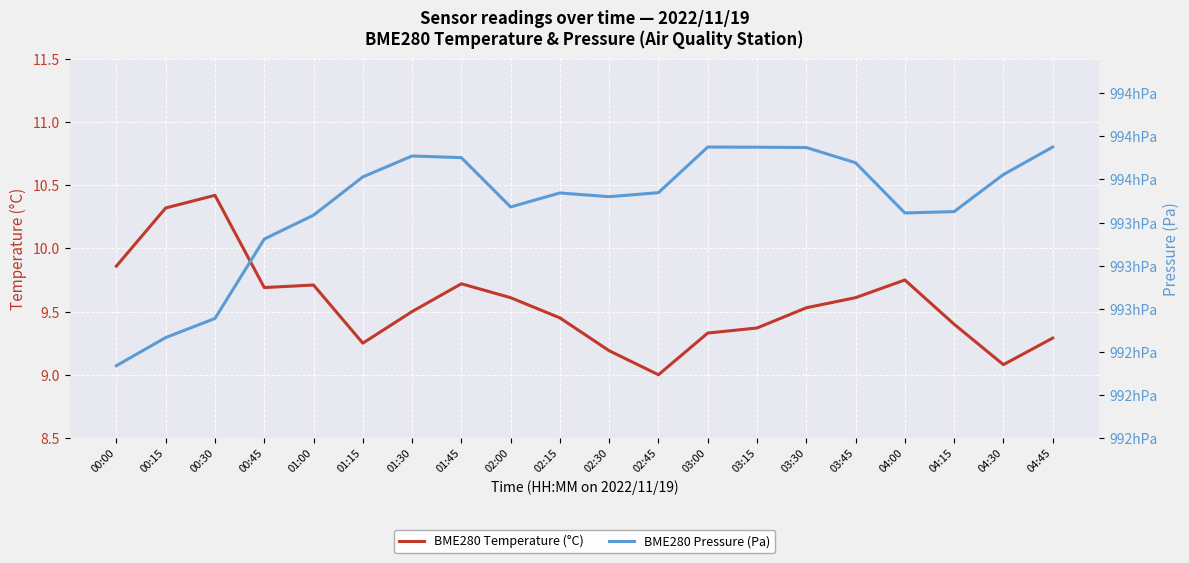

What are all the series names shown in the legend?

BME280 Temperature (°C), BME280 Pressure (Pa)